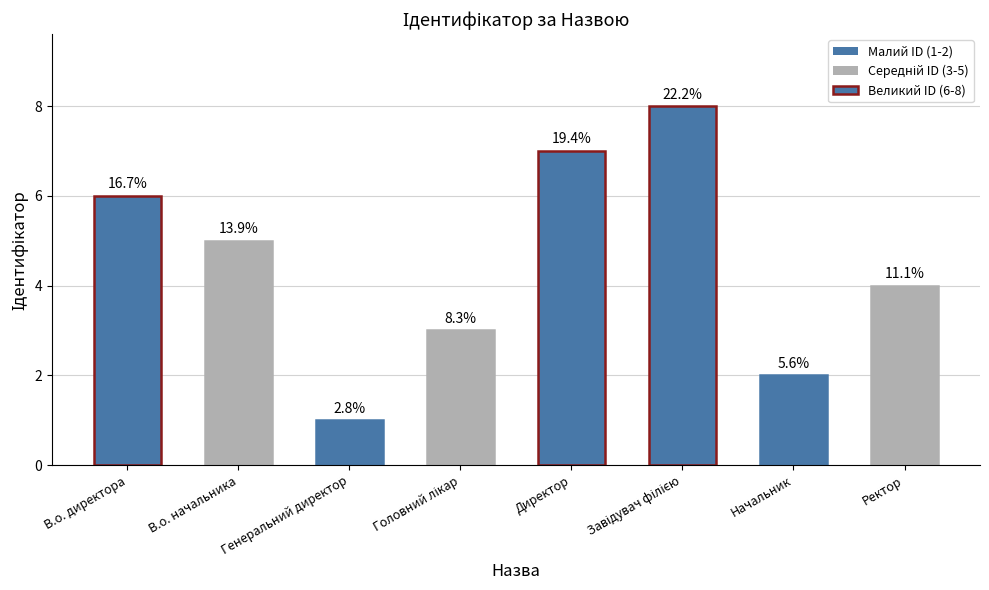

What is the maximum value shown in the chart?

8